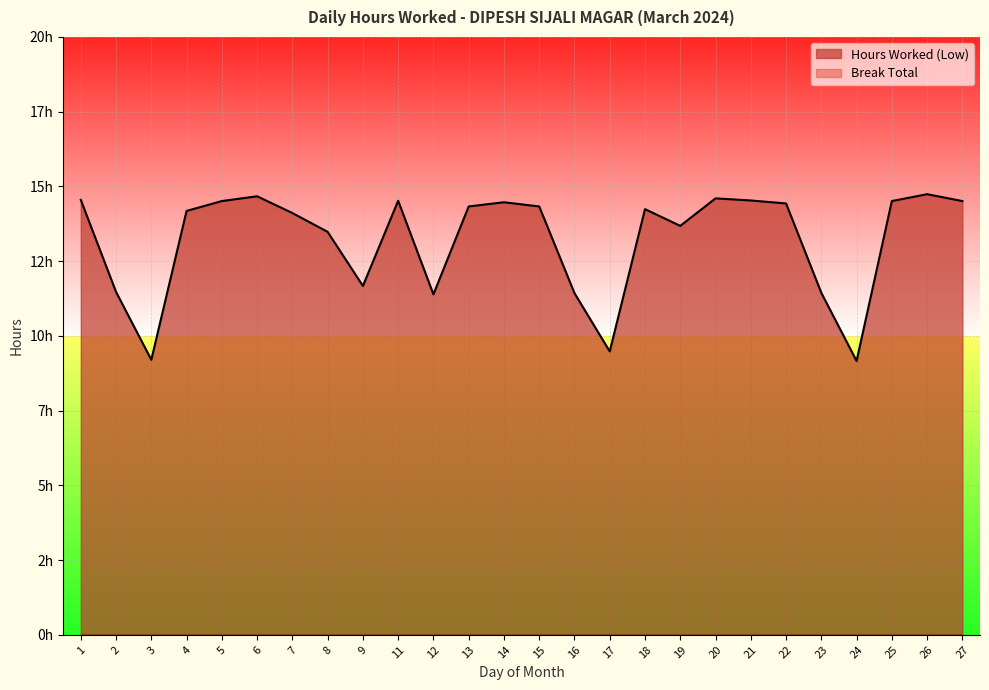

At which label is the value closest to 11?

12